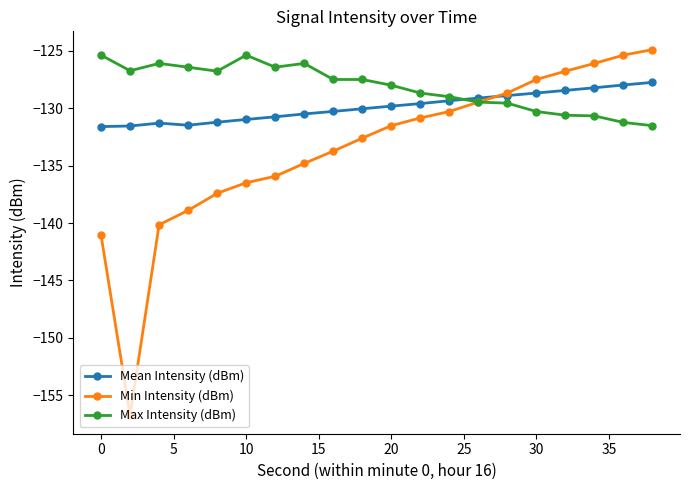

What is the minimum value for Max Intensity (dBm)?

-131.5